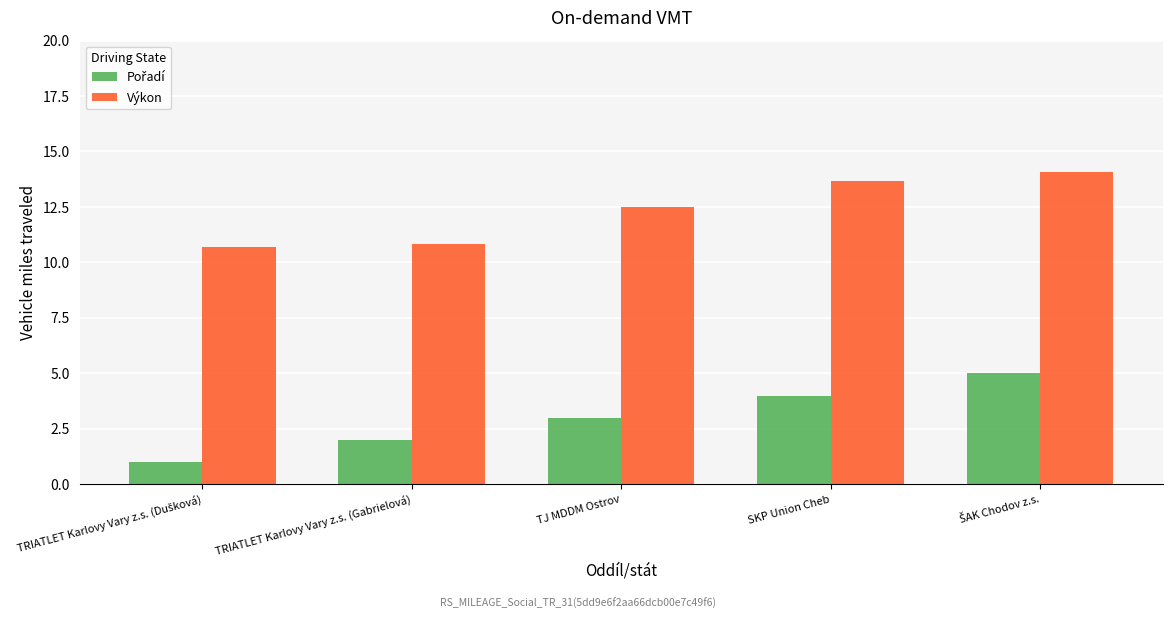

What is the greatest value displayed?

14.1